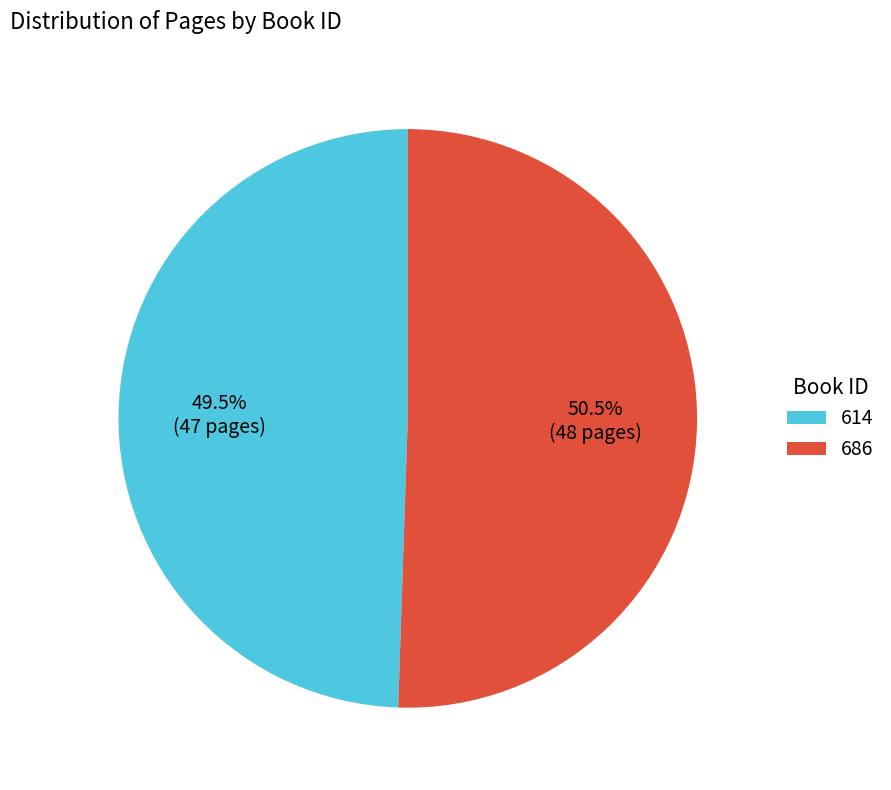

True or false: 686 accounts for 63% of the total.

False